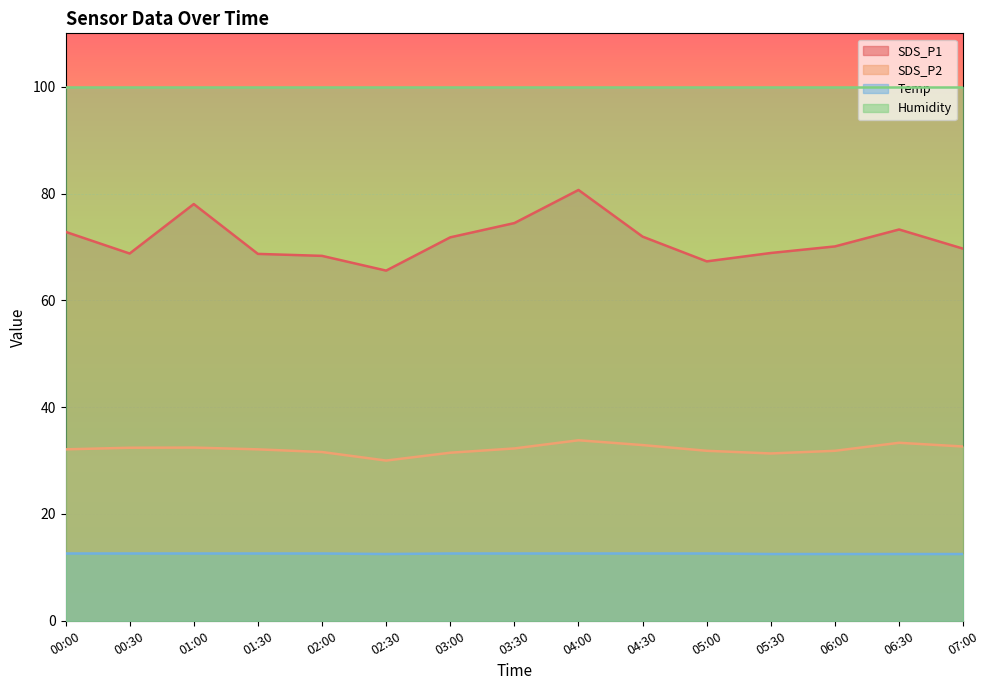

Which category has the lowest value in the SDS_P1 series?

02:30